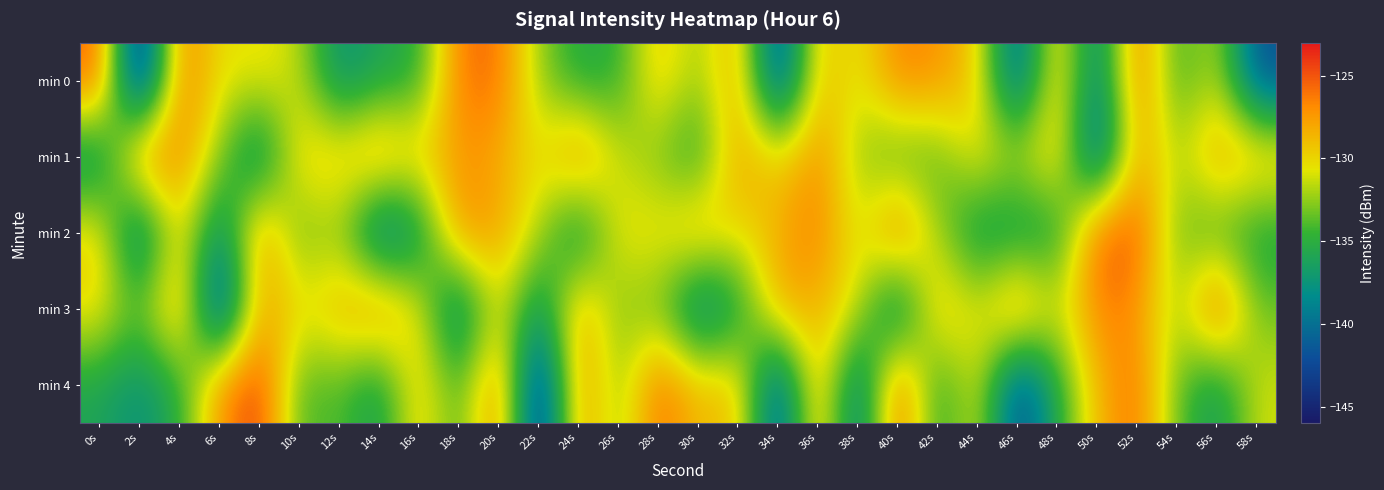

Which series has the largest total across all categories?

min 1